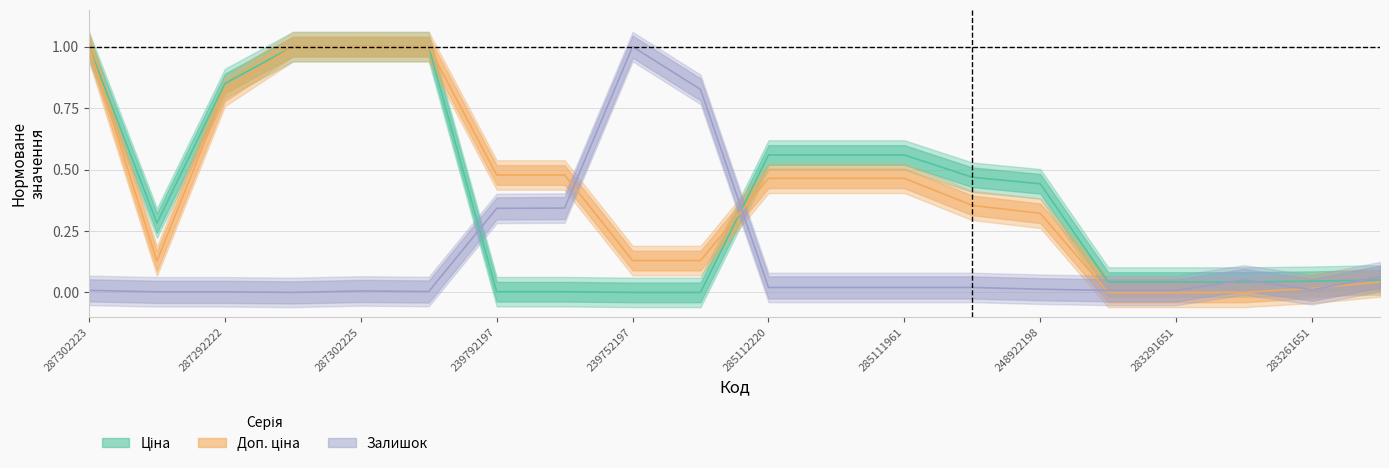

How many intersections are there between Залишок and Доп. ціна?

5